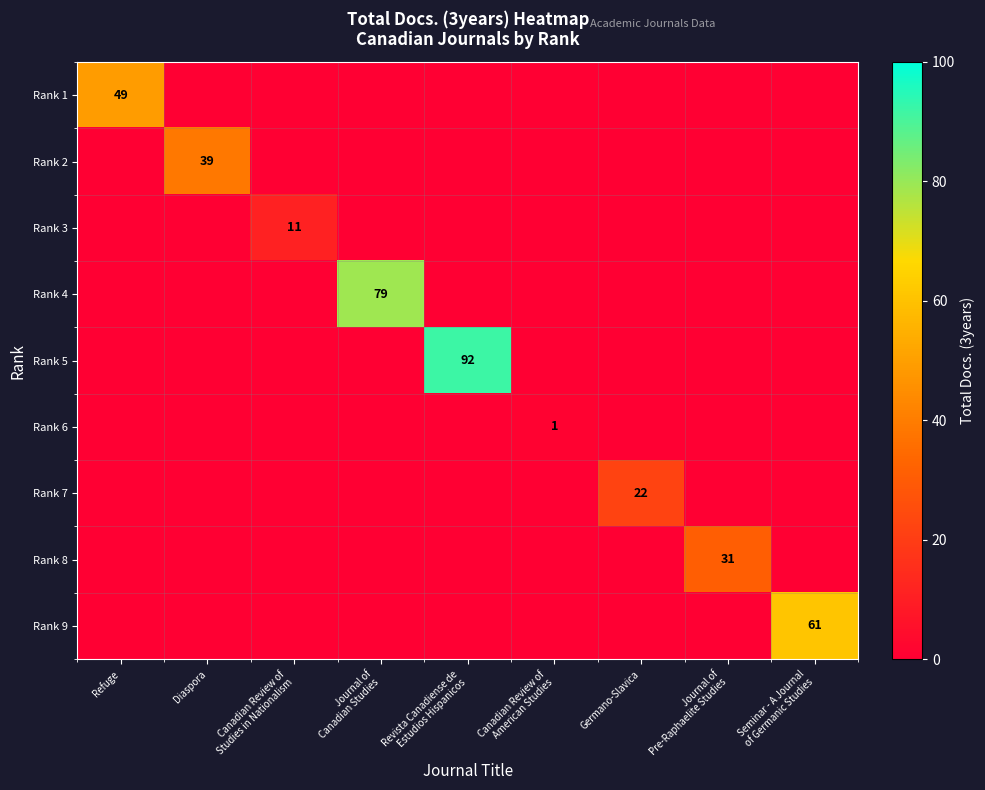

At which category does the chart reach its minimum across all series?

Diaspora